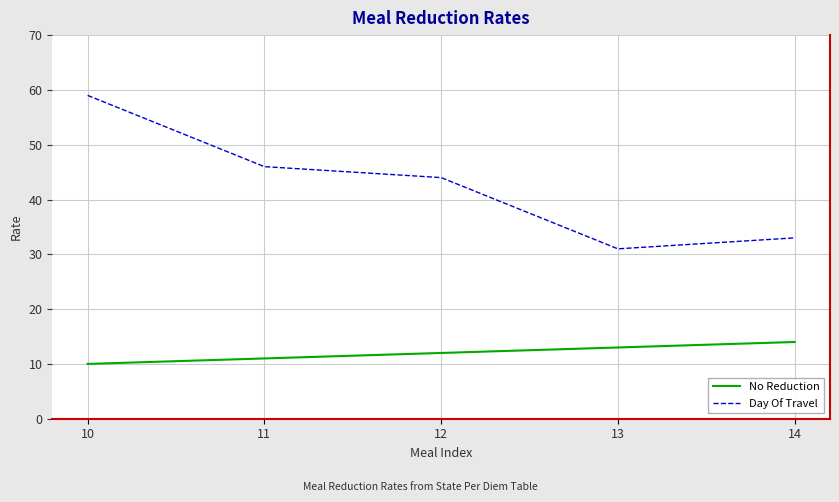

True or false: No Reduction has more than 2 points higher than both neighbors.

False